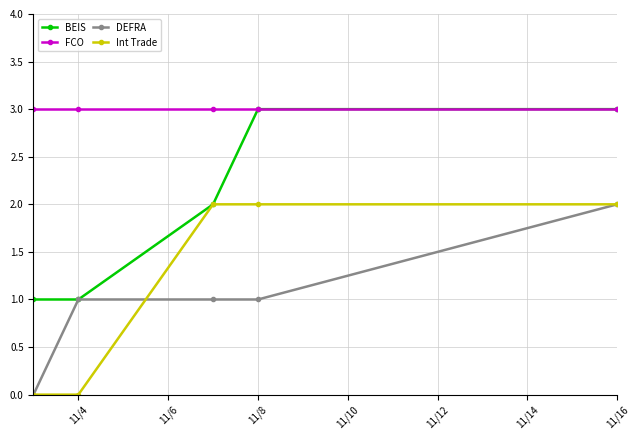

How many data points does each series have?

5